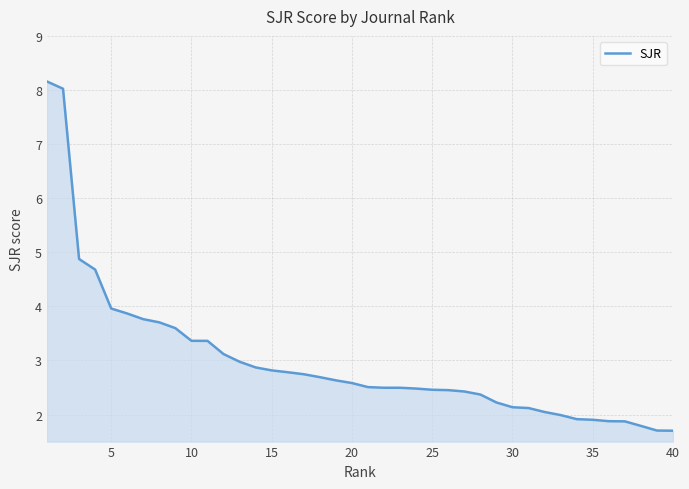

What is the greatest value displayed?

8.2